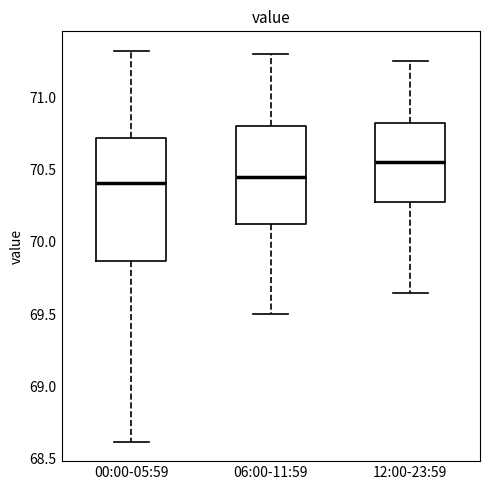

Where is the upper edge of the box for 00:00-05:59 on the y-axis? The values are not printed on the chart, so give them approximately, as read against the axis.

70.70